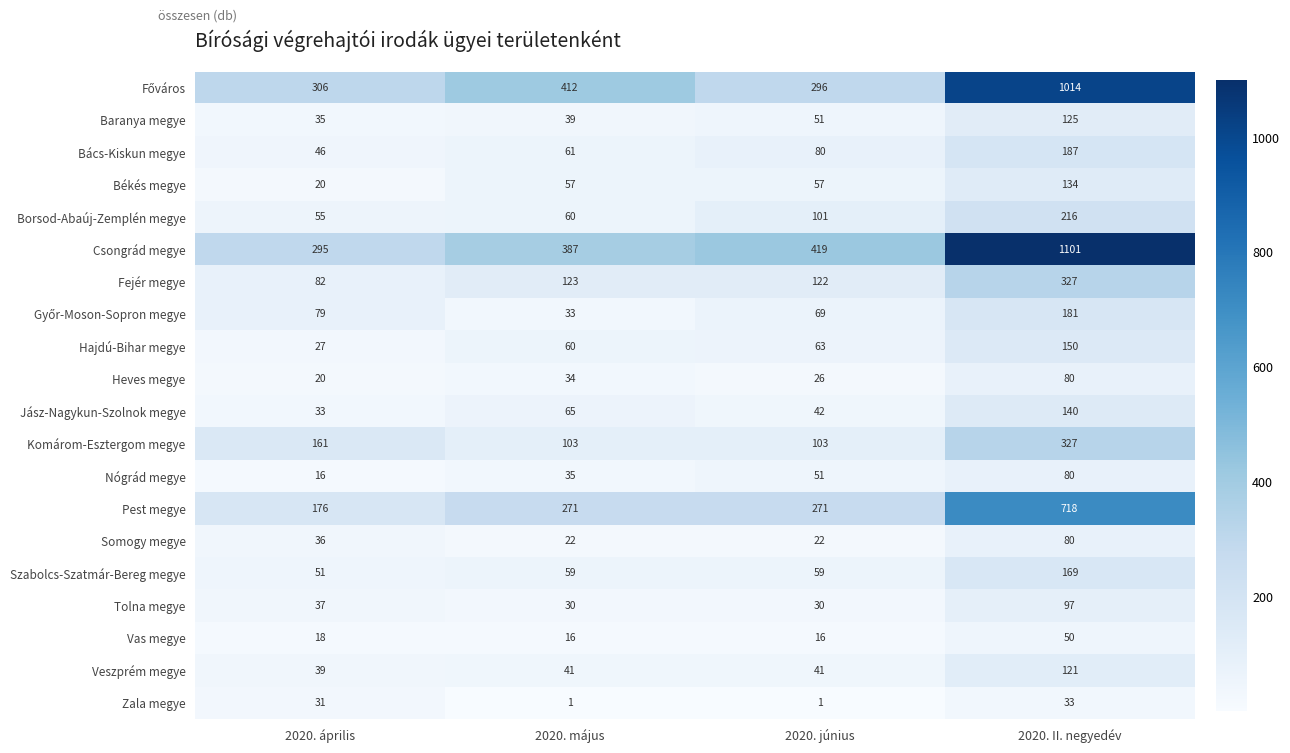

The Nógrád megye series shows 54 at 2020. május. True or false?

False